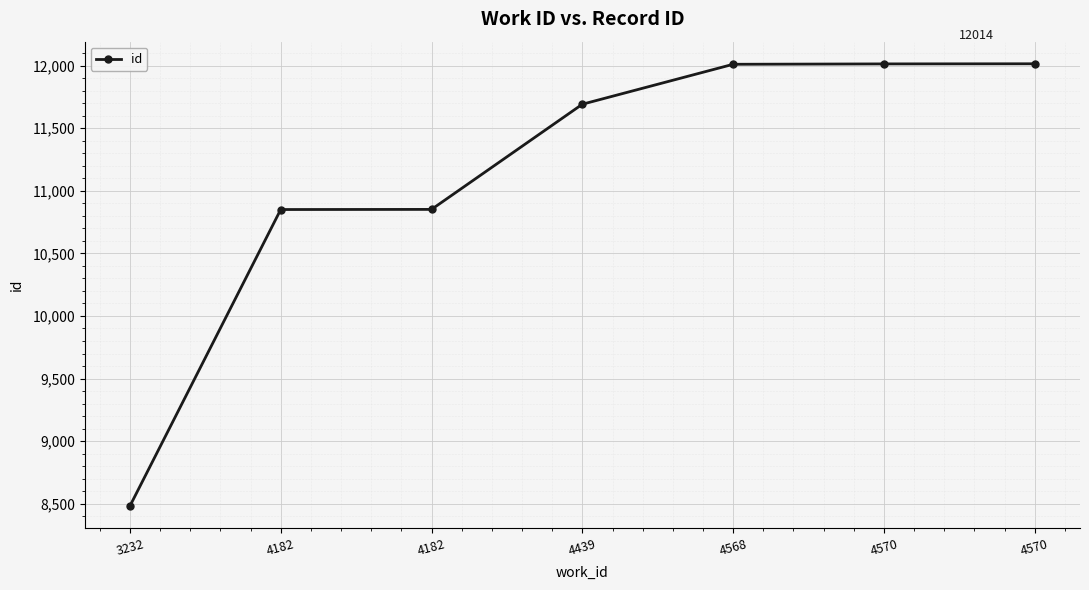

What is the value of the 6th point from the left?

12013